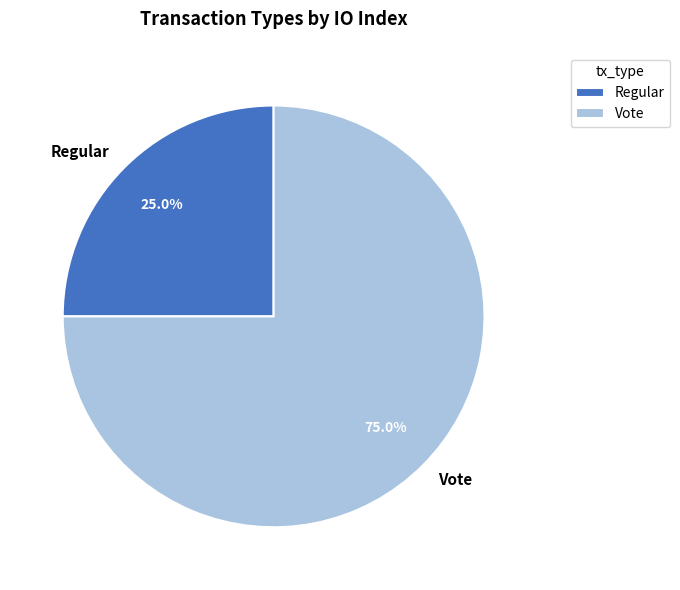

Rank the categories by value from highest to lowest.

Vote, Regular